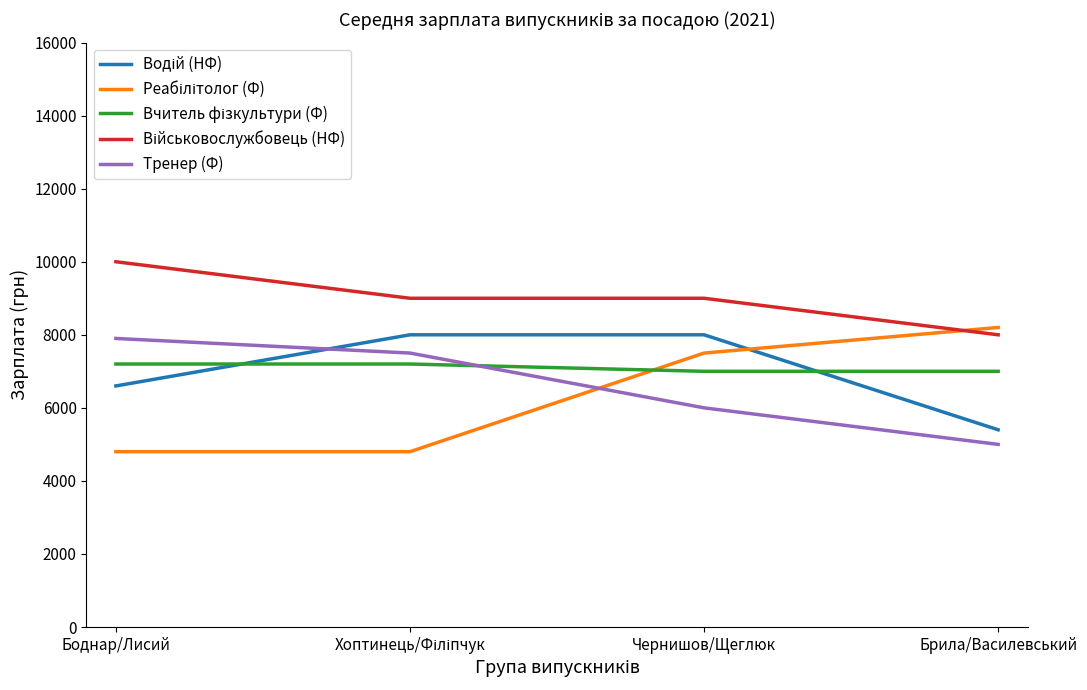

What is the total value across all series at Чернишов/Щеглюк?

37500